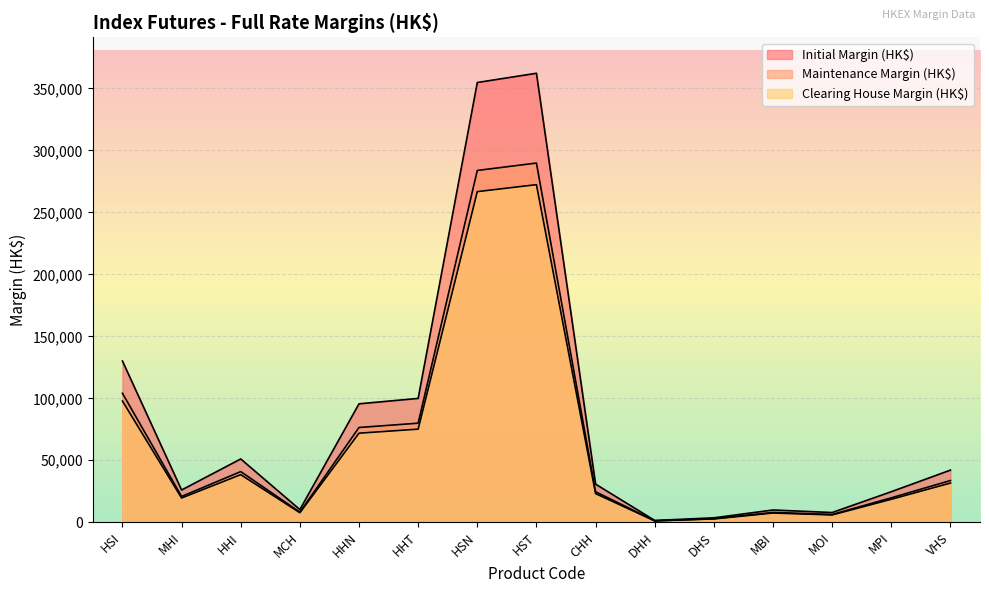

Which label corresponds to the largest value in the chart?

HST